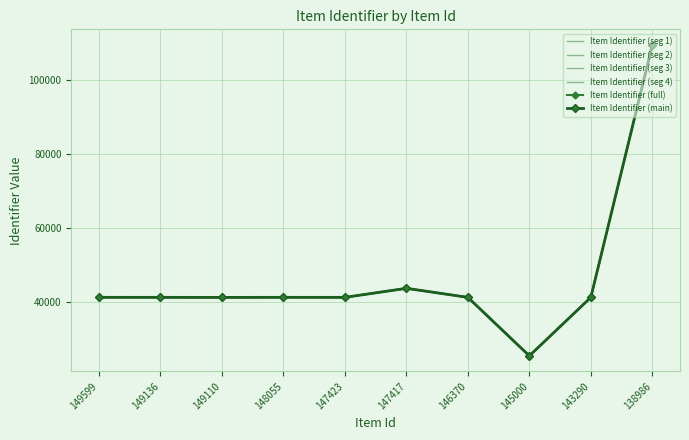

Reading right to left, extract all data points from this chart.

138986=109458	143290=41248	145000=25447	146370=41252	147417=43689	147423=41249	148055=41254	149110=41239	149136=41251	149599=41255